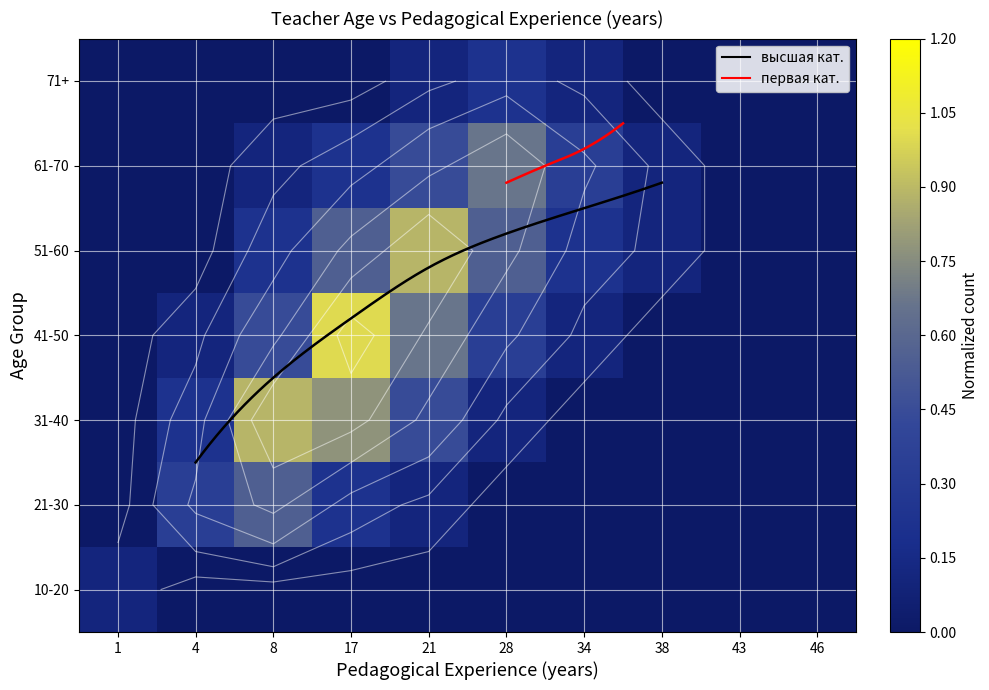

At which label does 31-40 reach its minimum?

1